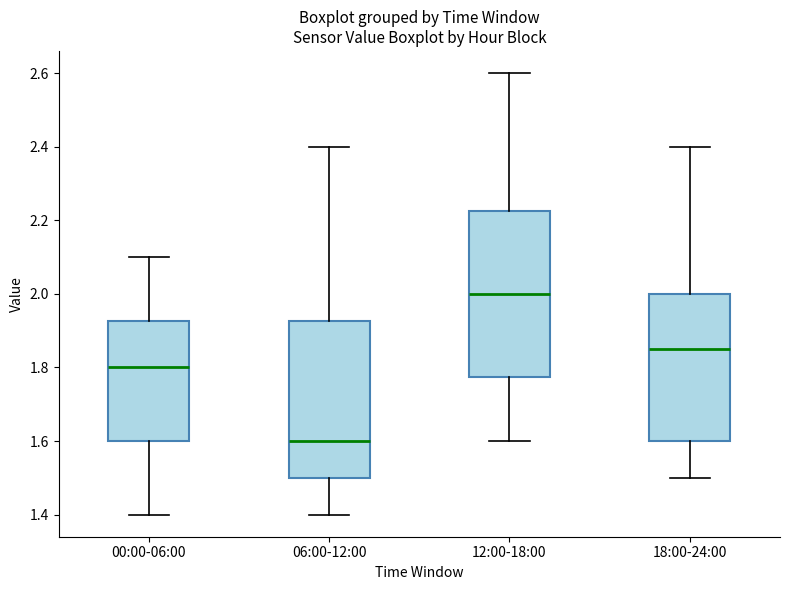

Which box has the lowest median line?

06:00-12:00